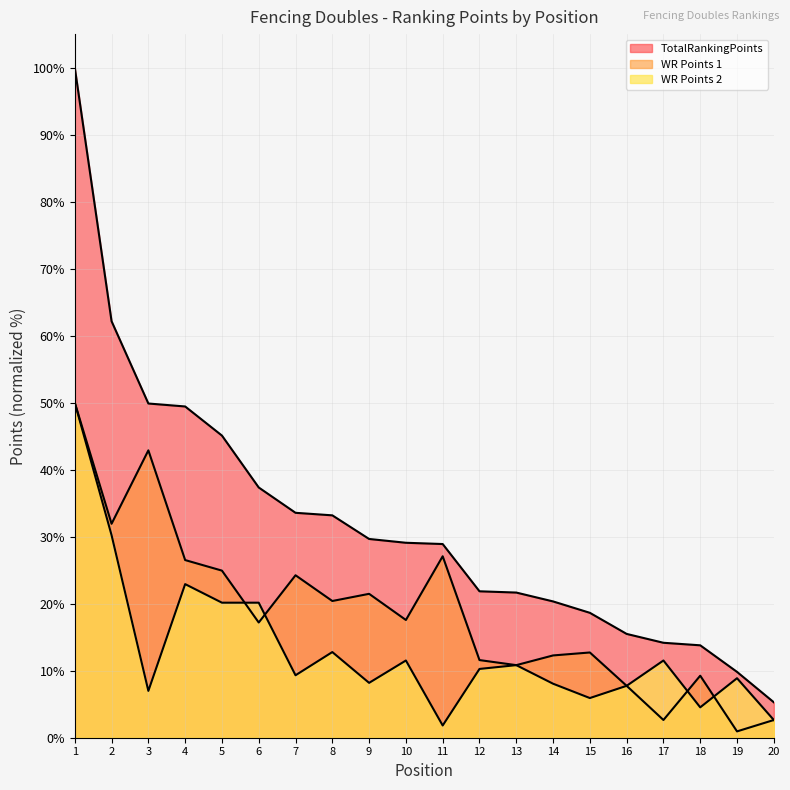

What is the total value across all series at 1?

200.0